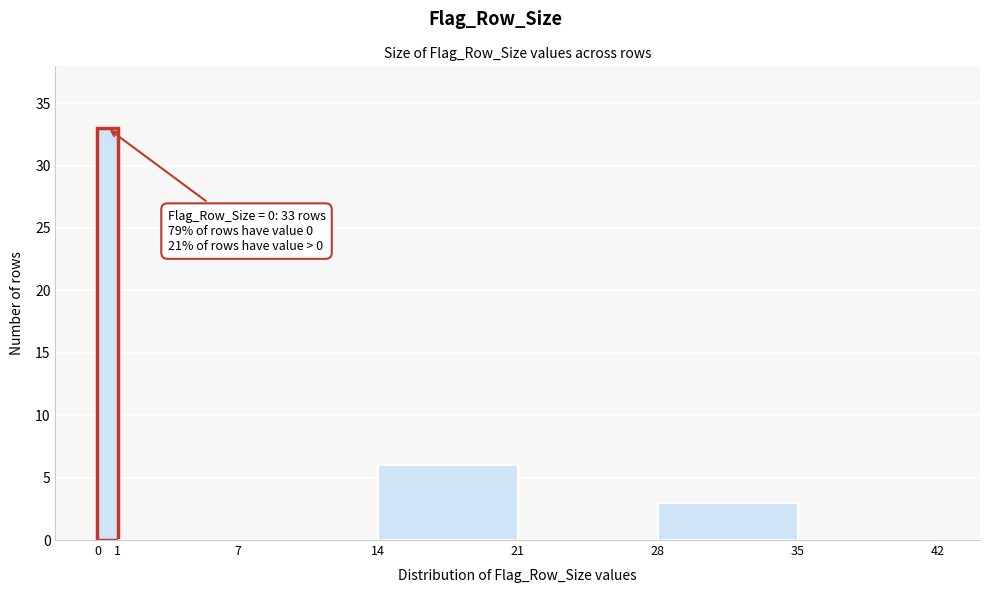

Which range on the x-axis has the tallest bar?

0 to 1